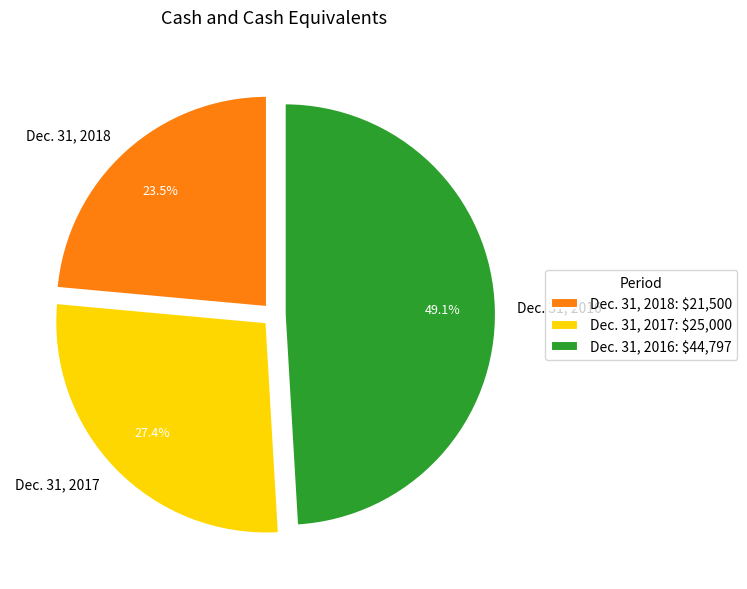

The Dec. 31, 2018 slice represents 35% of the pie. True or false?

False